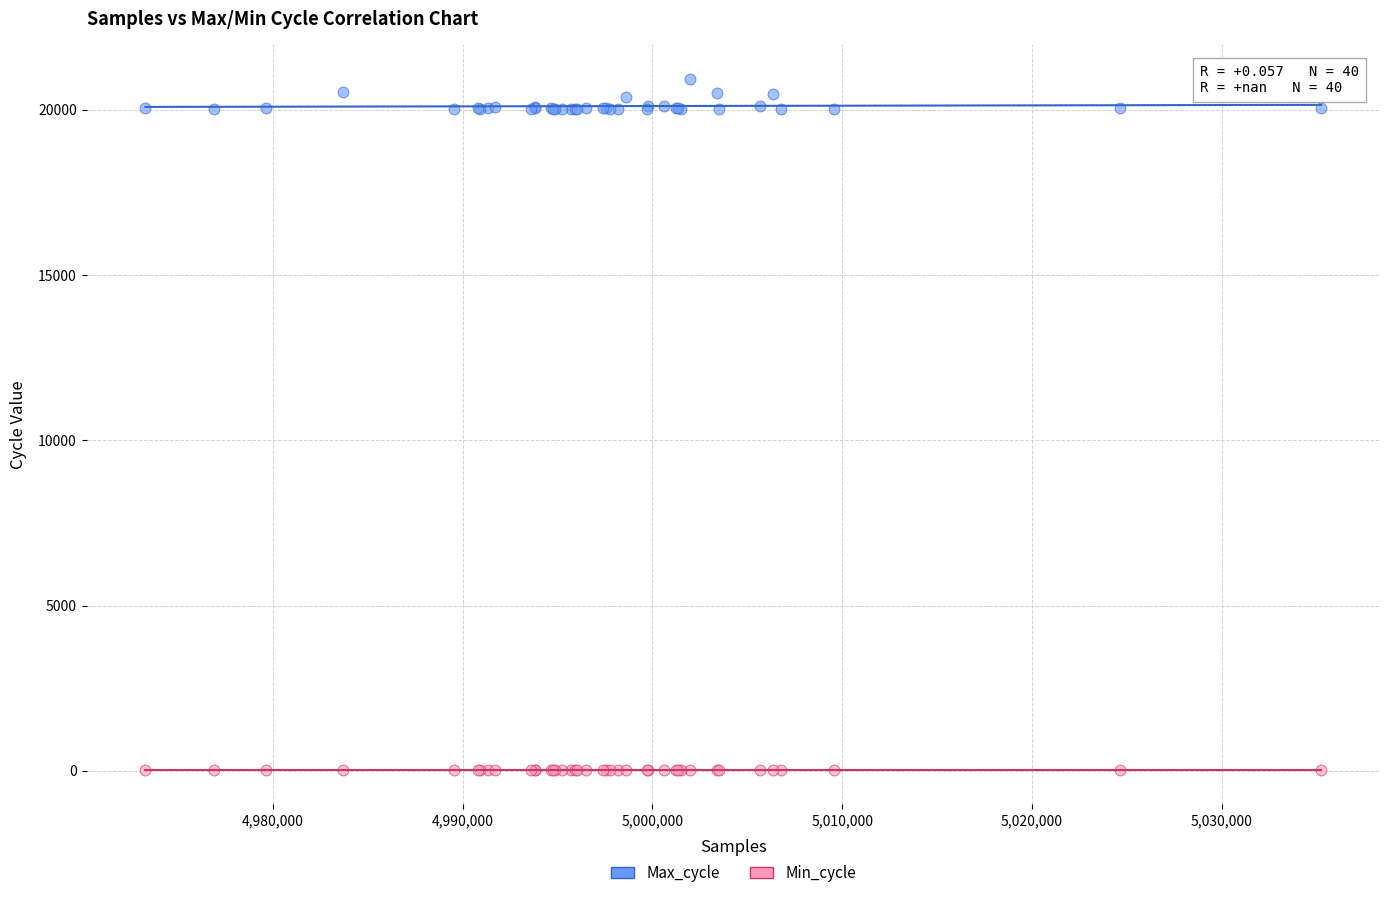

Which series reaches the maximum Y coordinate?

Max_cycle